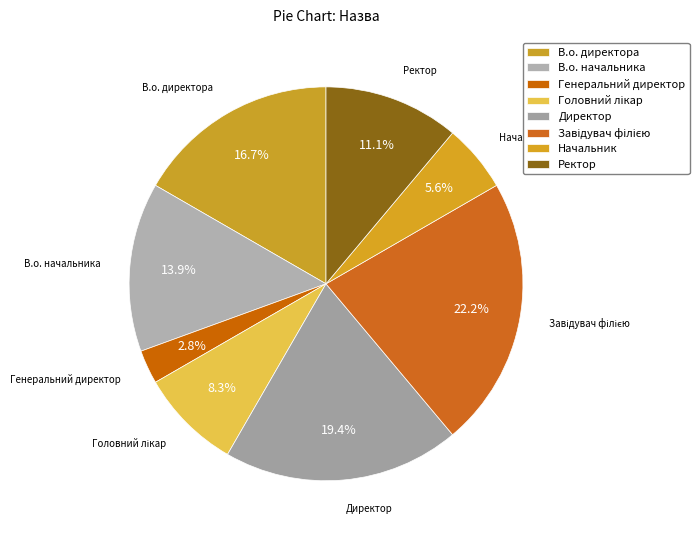

What is the change in value from В.о. начальника to Ректор?

-1